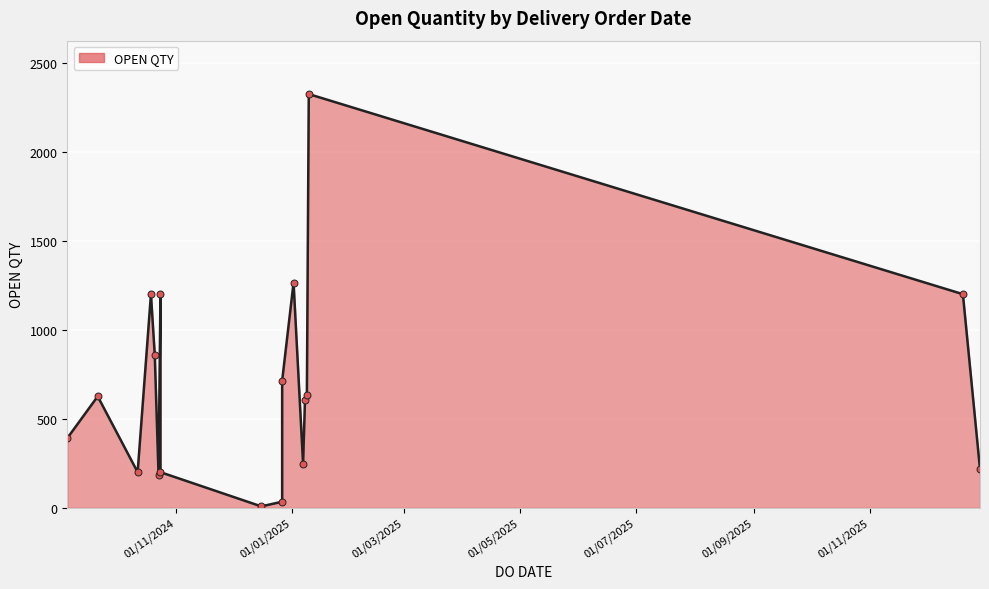

True or false: the data shows 1200 at 24/10/2024.

True